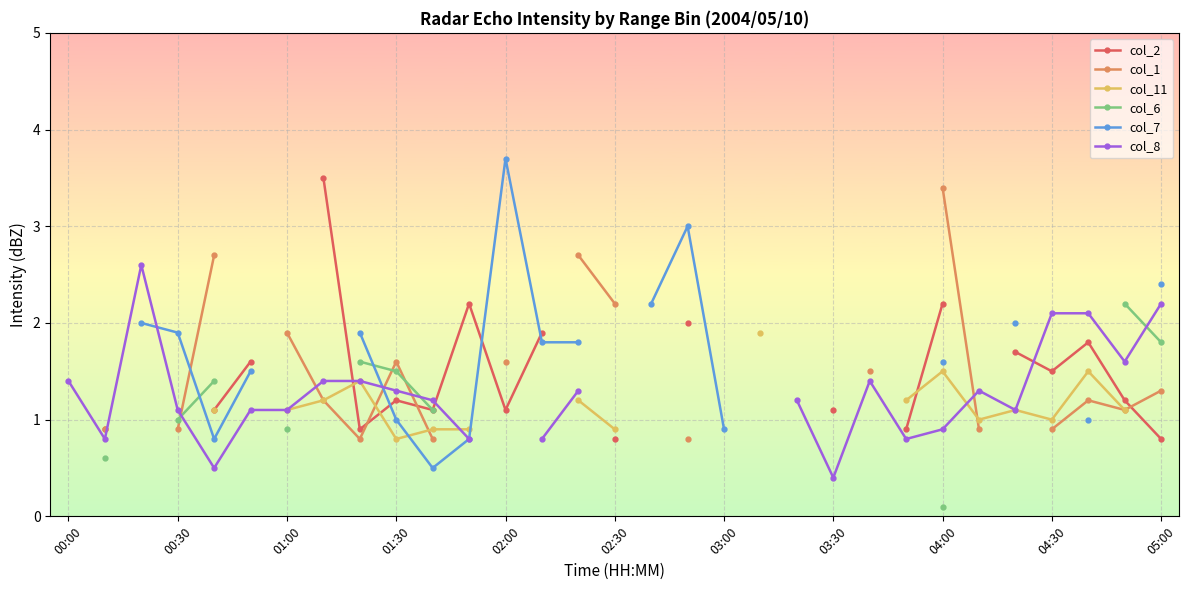

True or false: col_7 has more than 0 points higher than both neighbors.

True